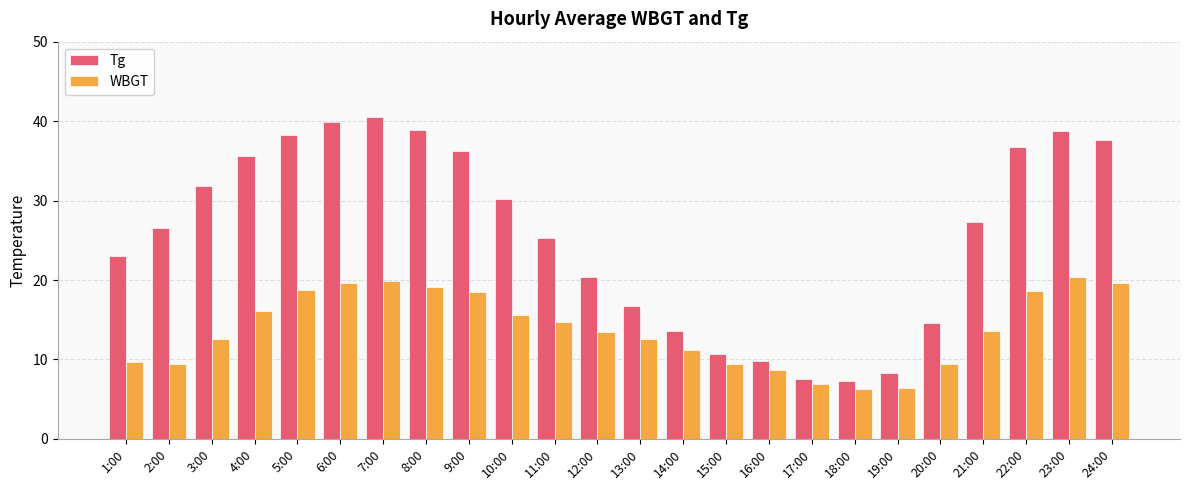

What is the difference between the second highest and minimum values in the WBGT series?

13.6